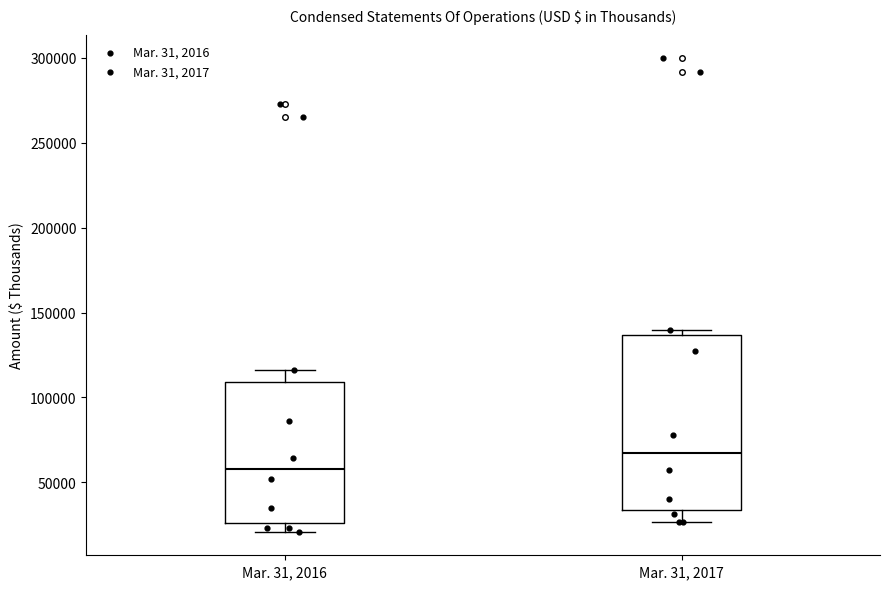

Reading left to right, transcribe this box plot: for each box, give where its median line is, the range the box spans, and where its two whiskers end, as read against the y-axis. The values are not printed on the chart, so give them approximately, as read against the axis.

Mar. 31, 2016: median 60000, box 25000 to 110000, whiskers 20000 to 115000
Mar. 31, 2017: median 65000, box 35000 to 135000, whiskers 25000 to 140000